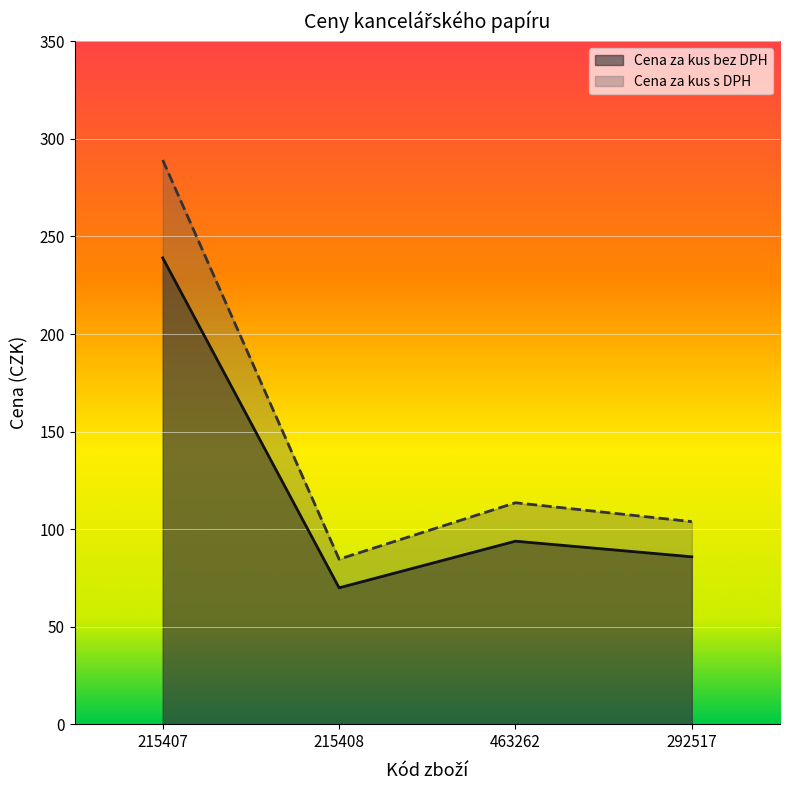

Reading left to right, list all the values displayed in this chart.

Cena za kus bez DPH: 239.0	69.9	93.8	85.8
Cena za kus s DPH: 289.2	84.6	113.5	103.8